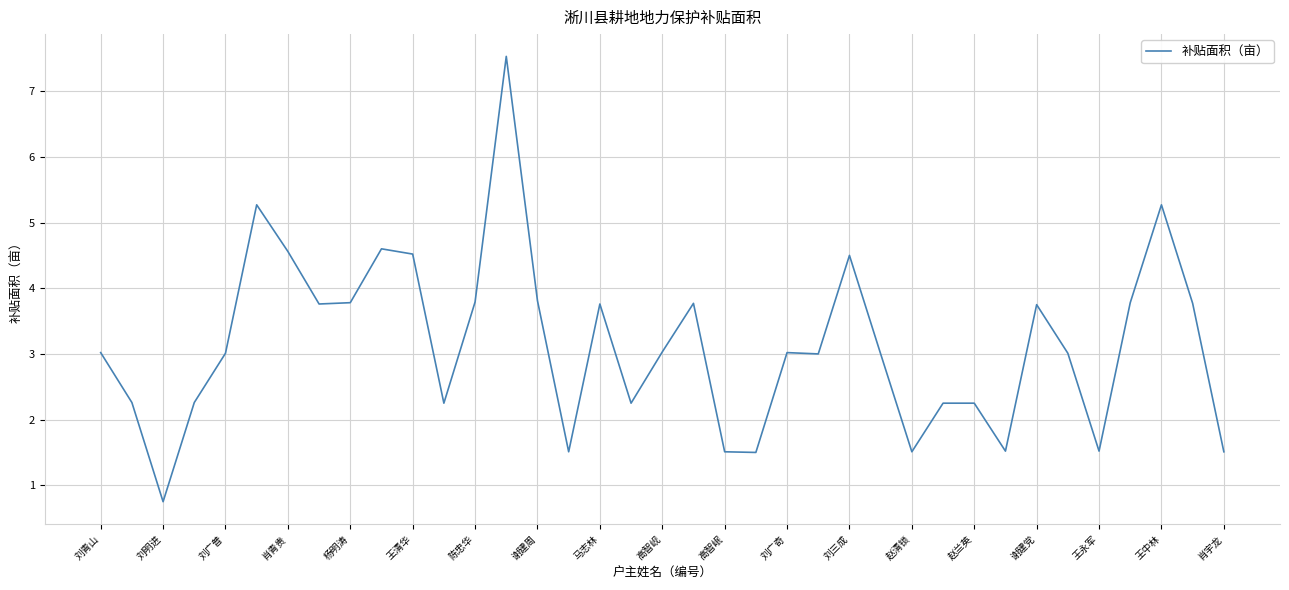

What is the difference between the maximum and minimum values?

6.8